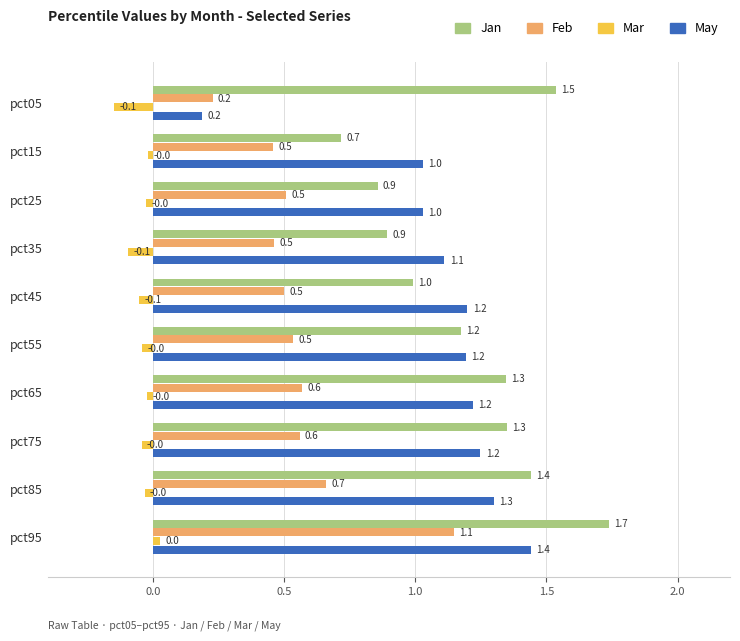

The value of May at pct95 is 1.4. True or false?

True